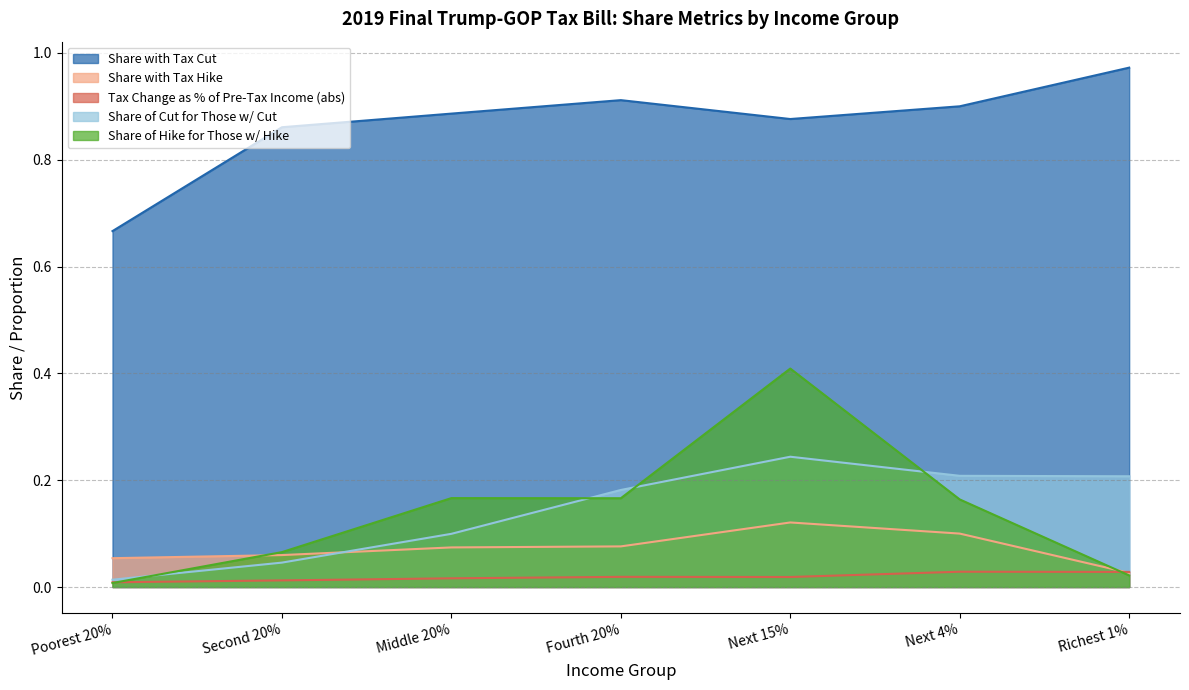

What is the maximum value for Share of Hike for Those w/ Hike?

0.4